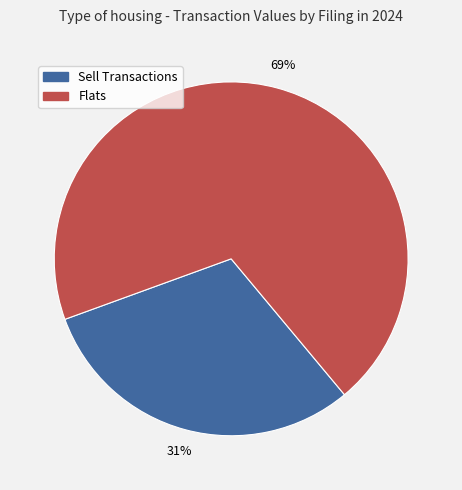

Does Sell Transactions account for over 50% of the chart?

No